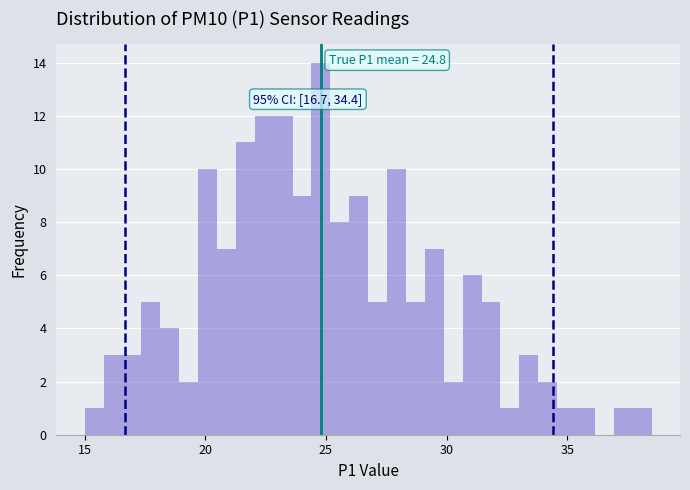

Around what value on the x-axis is the tallest bar? Give the approximate position of its centre, as read against the axis.

25.0